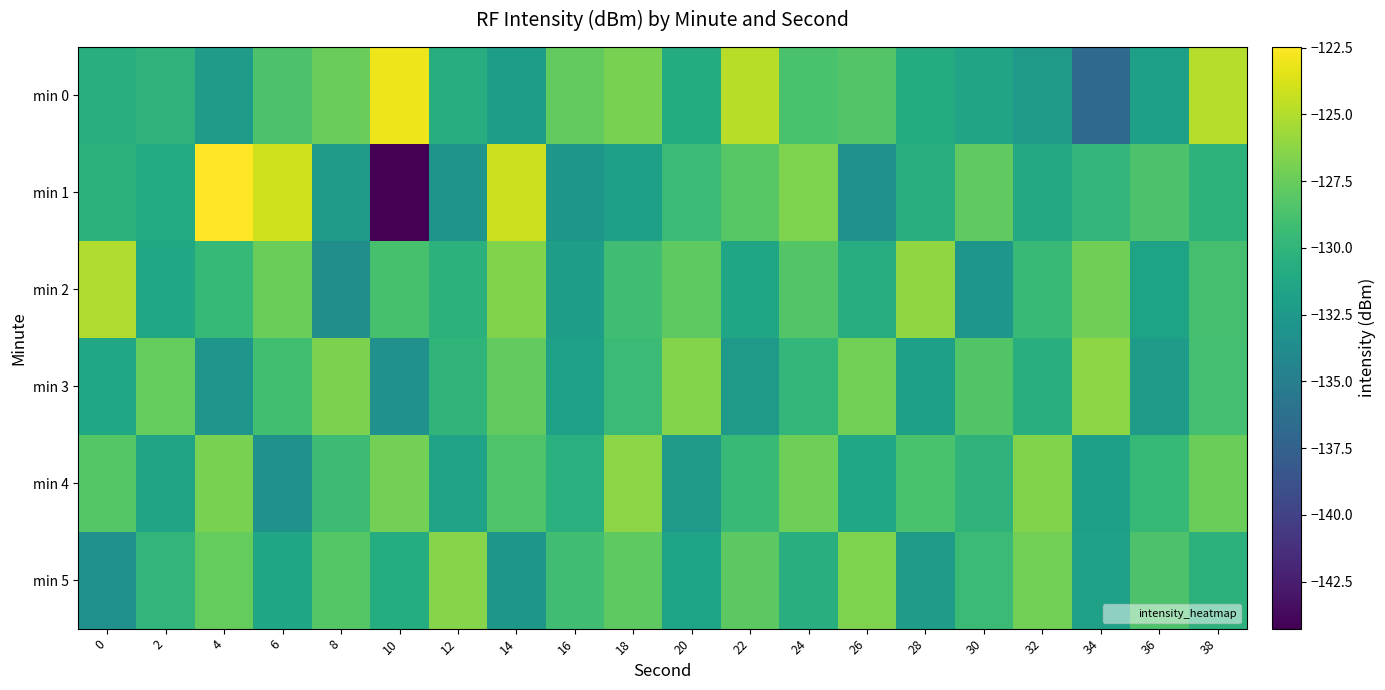

At which category is the sum across all series the highest?

38